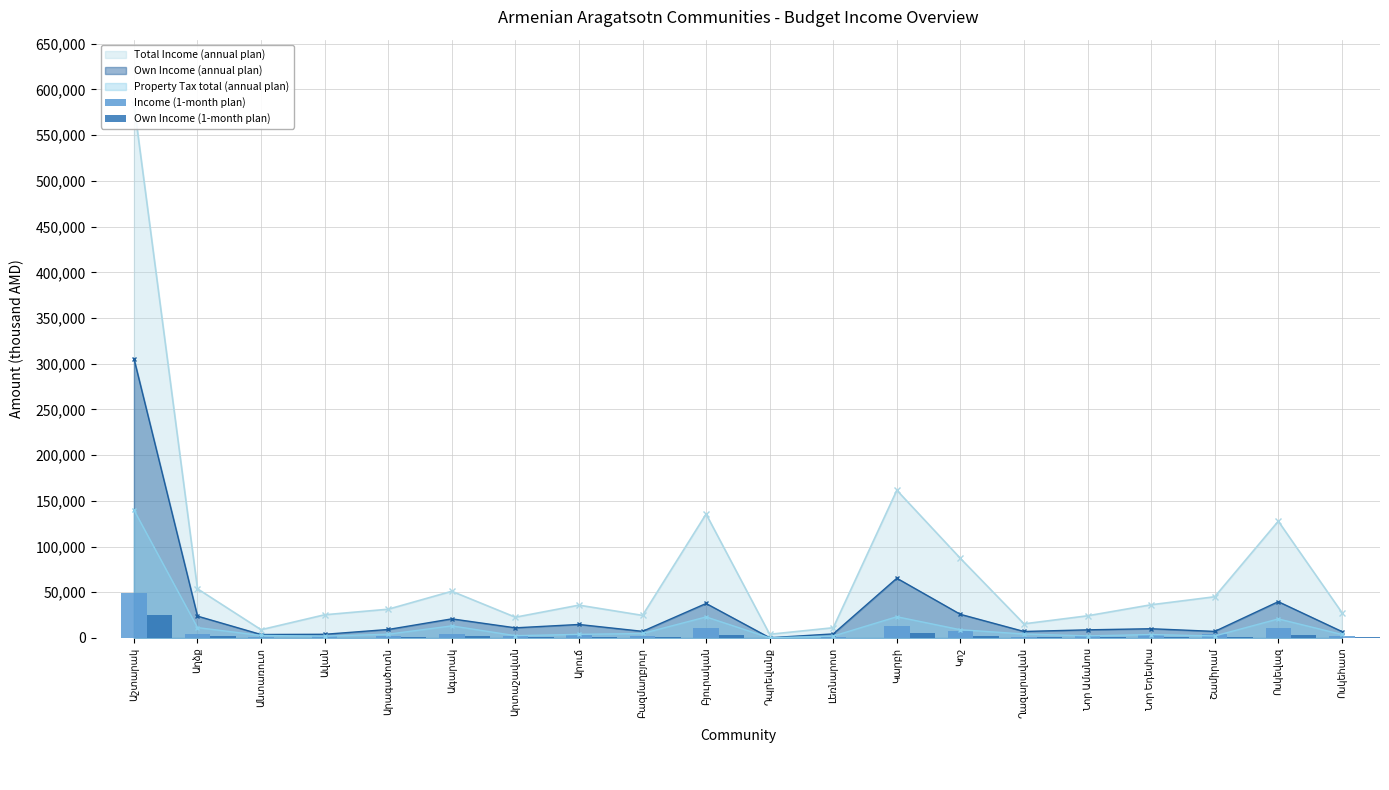

True or false: Property Tax total (annual plan) has more than 2 points higher than both neighbors.

True